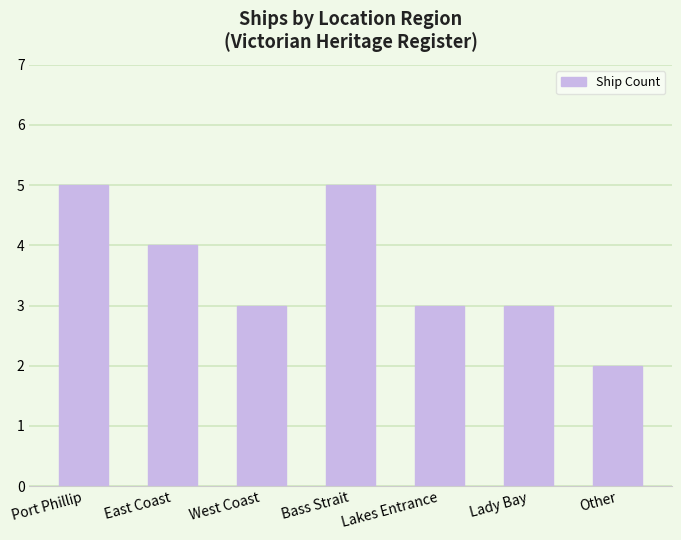

Count the values in the range 3 to 5.

6